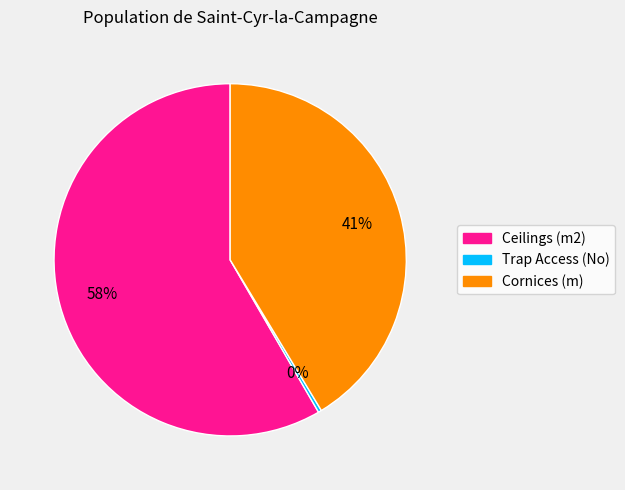

The Cornices (m) slice represents 41% of the pie. True or false?

True